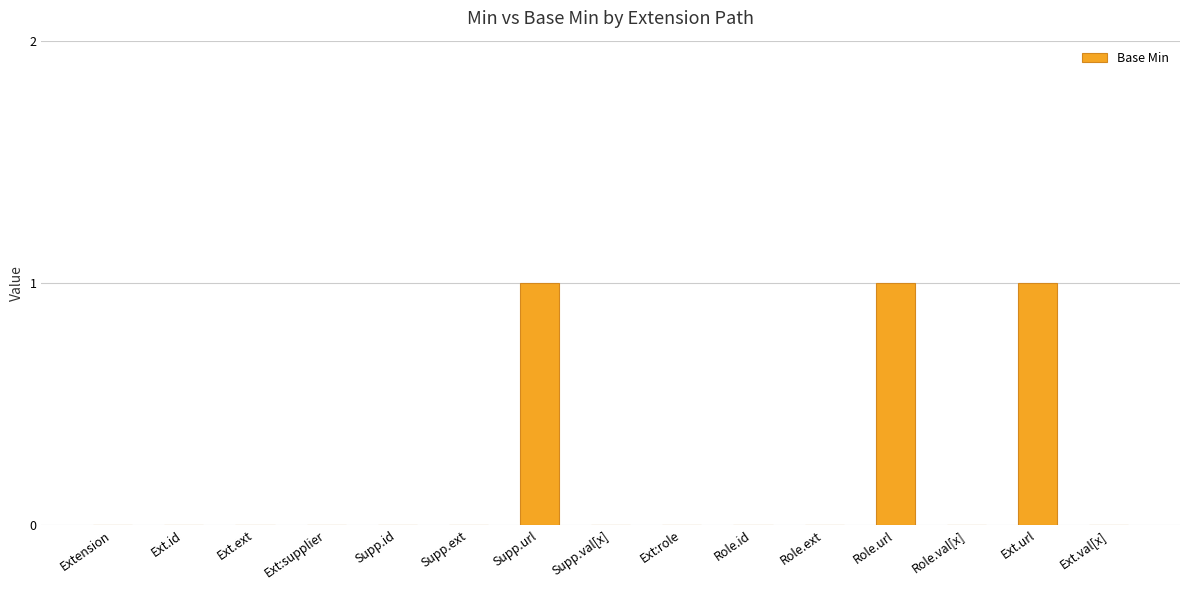

What is the greatest value displayed?

1